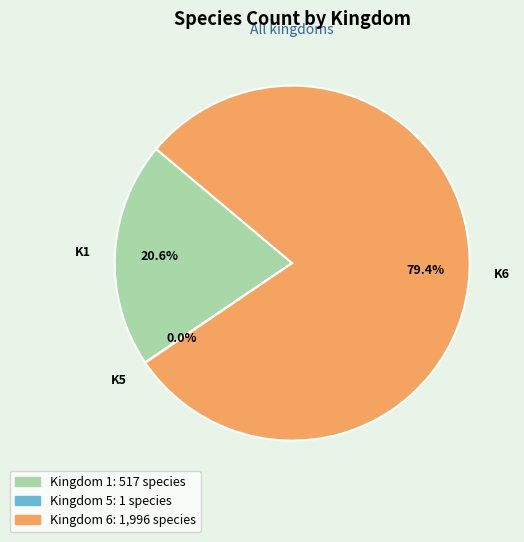

Is there a majority slice in this chart?

Yes